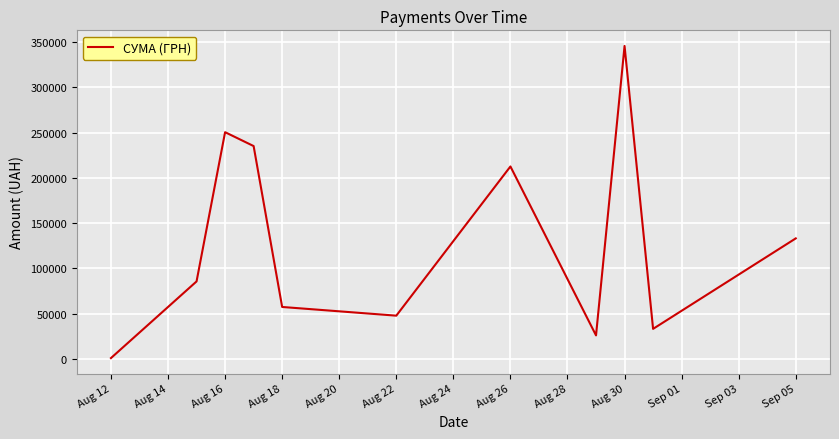

What is the greatest value displayed?

345687.3